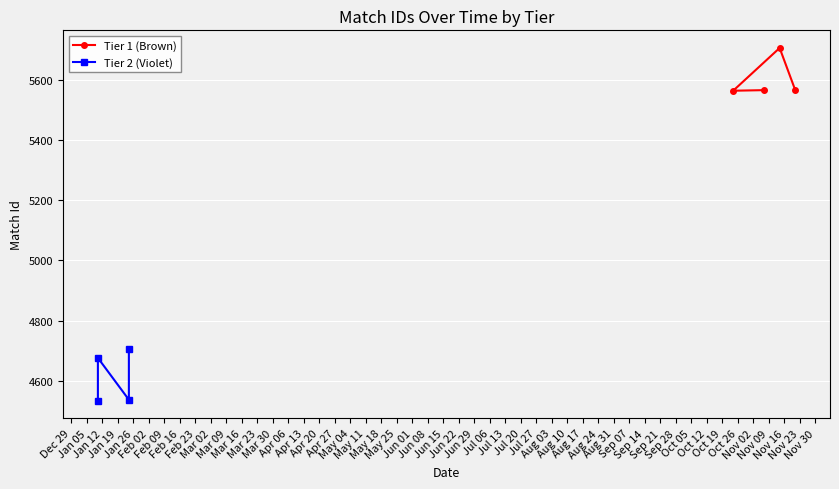

What is the minimum value for Tier 1 (Brown)?

5563